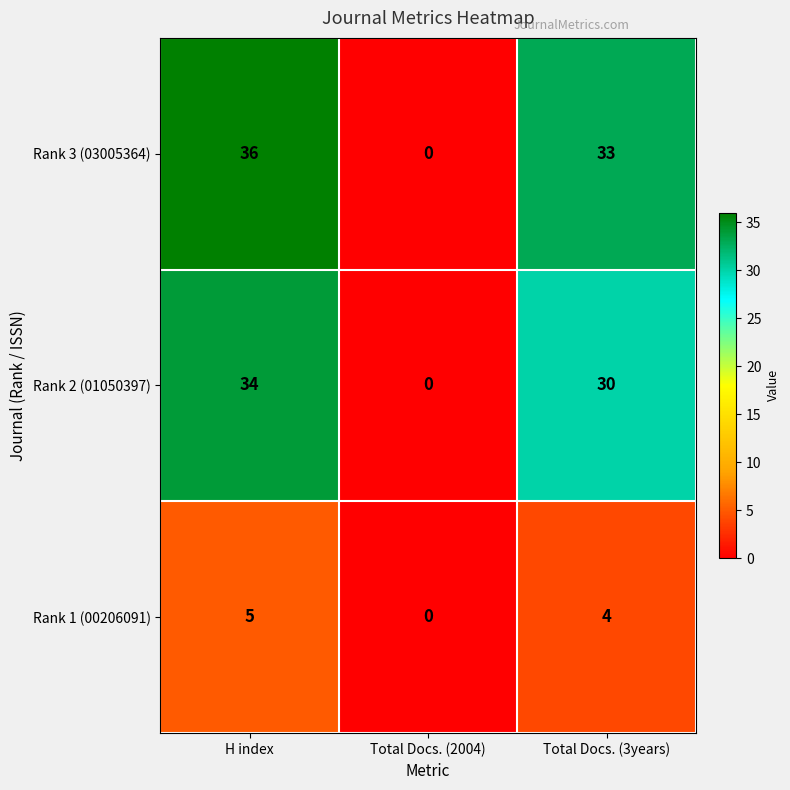

Rank the series at H index from lowest to highest value.

Rank 1 (00206091), Rank 2 (01050397), Rank 3 (03005364)